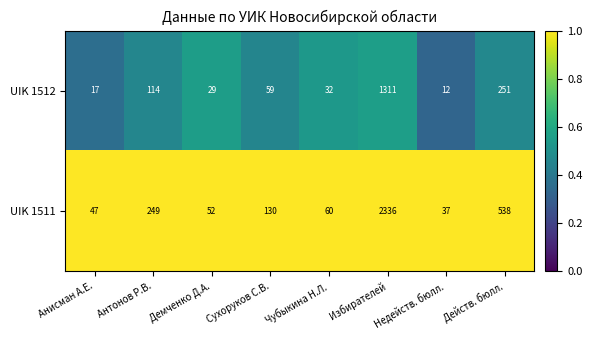

What is the total value across all series at Действ. бюлл.?

789